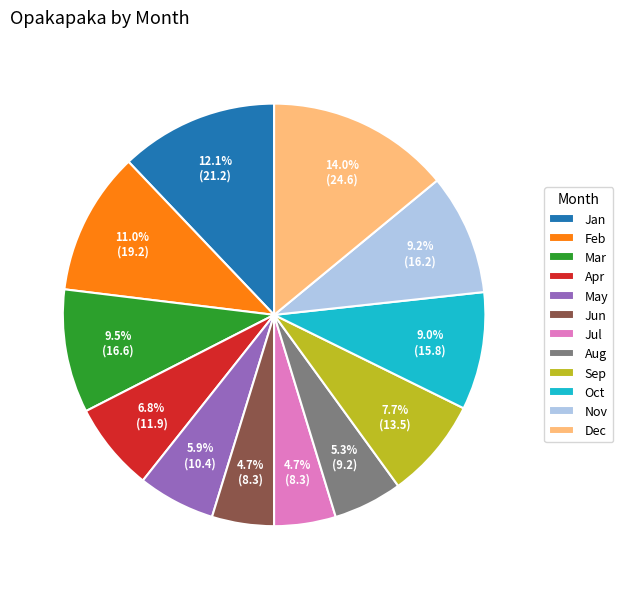

What percentage do Jul and Feb together represent?

15.7%